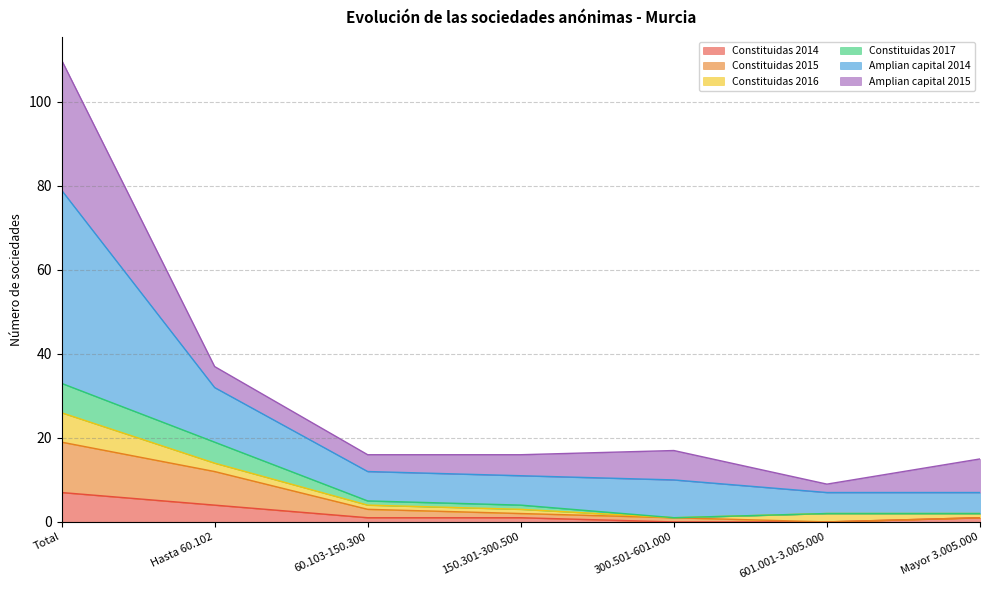

Is it true that Constituidas 2017 equals 1 at 300.501-601.000?

True